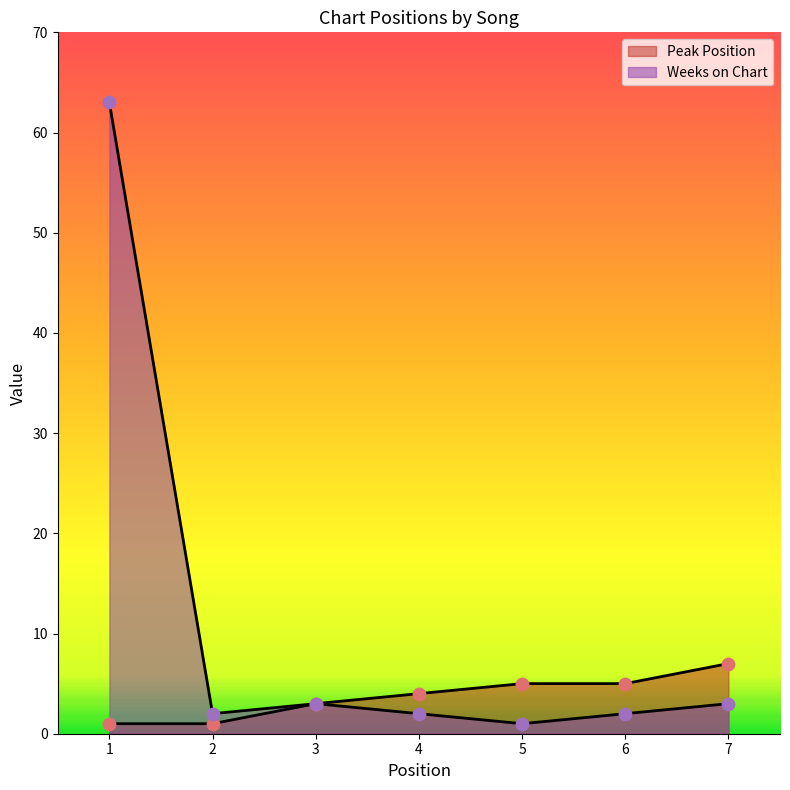

What are all the series names shown in the legend?

Peak Position, Weeks on Chart